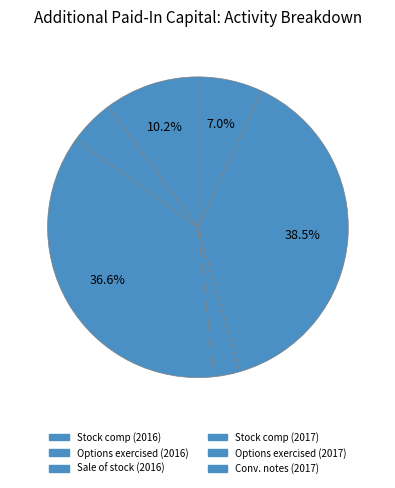

To the nearest percent, what is the difference between the largest and smallest slice percentages?

36%